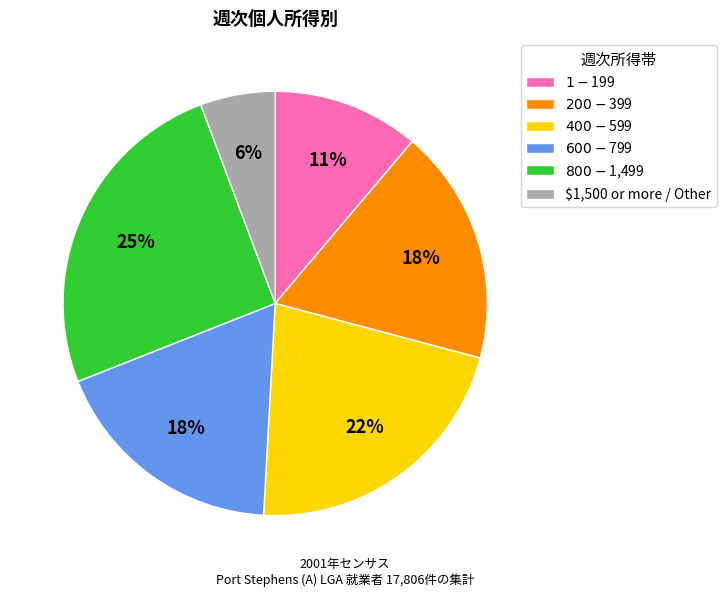

Is there a majority slice in this chart?

No